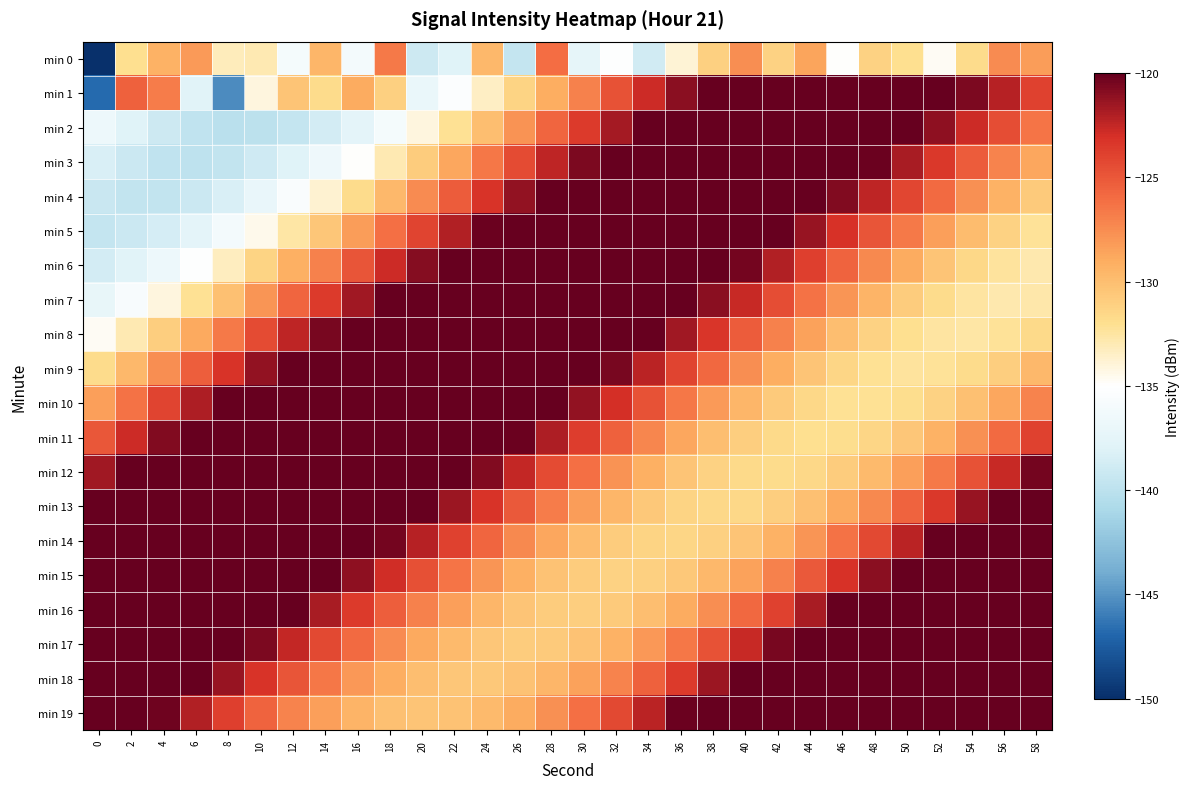

How many data points does each series have?

30